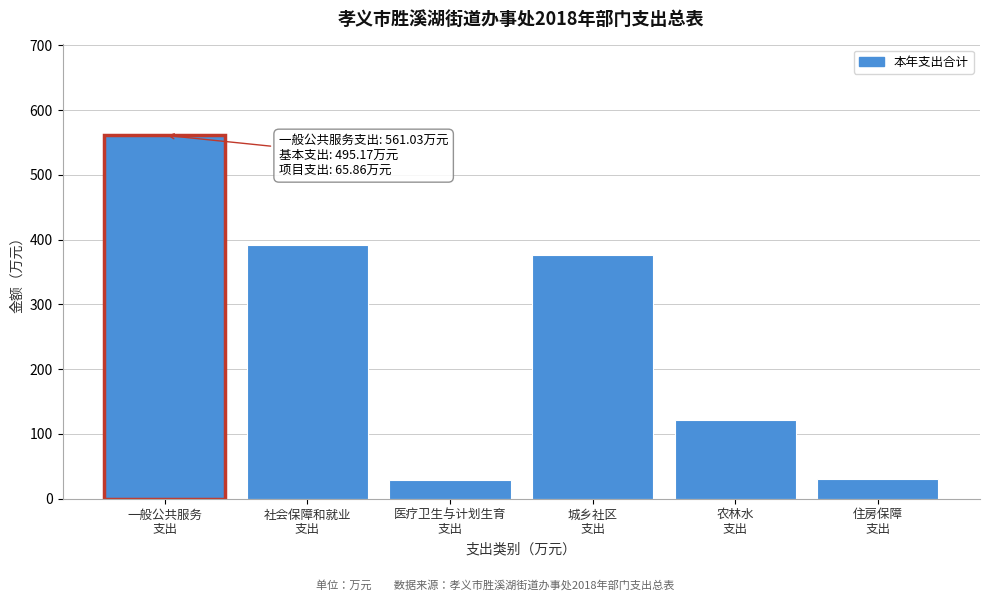

What is the smallest value displayed?

28.4